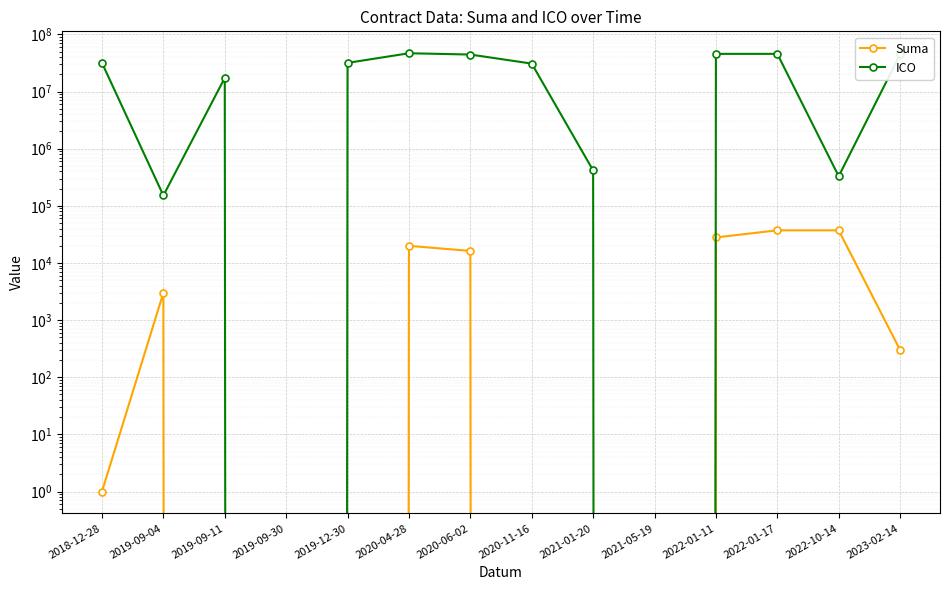

True or false: ICO has a value of 20610180.1 at 2018-12-28.

False